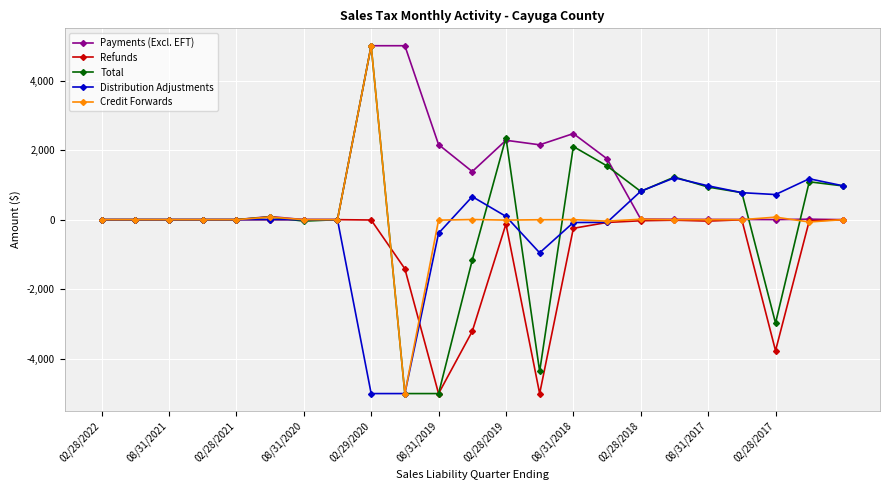

What is the average value of the Refunds series?

-825.3